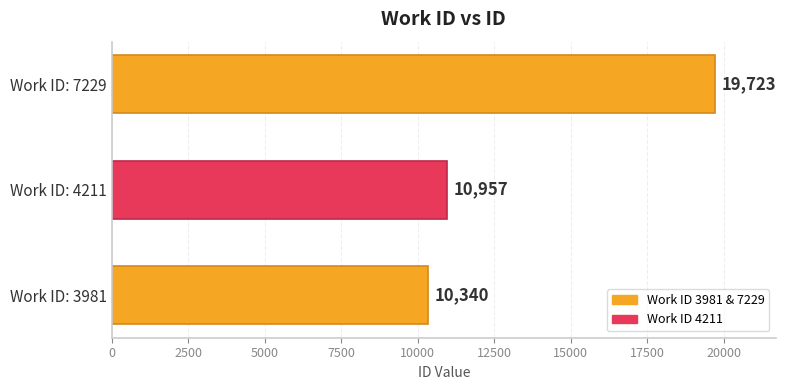

The value at Work ID: 4211 is 10957. True or false?

True